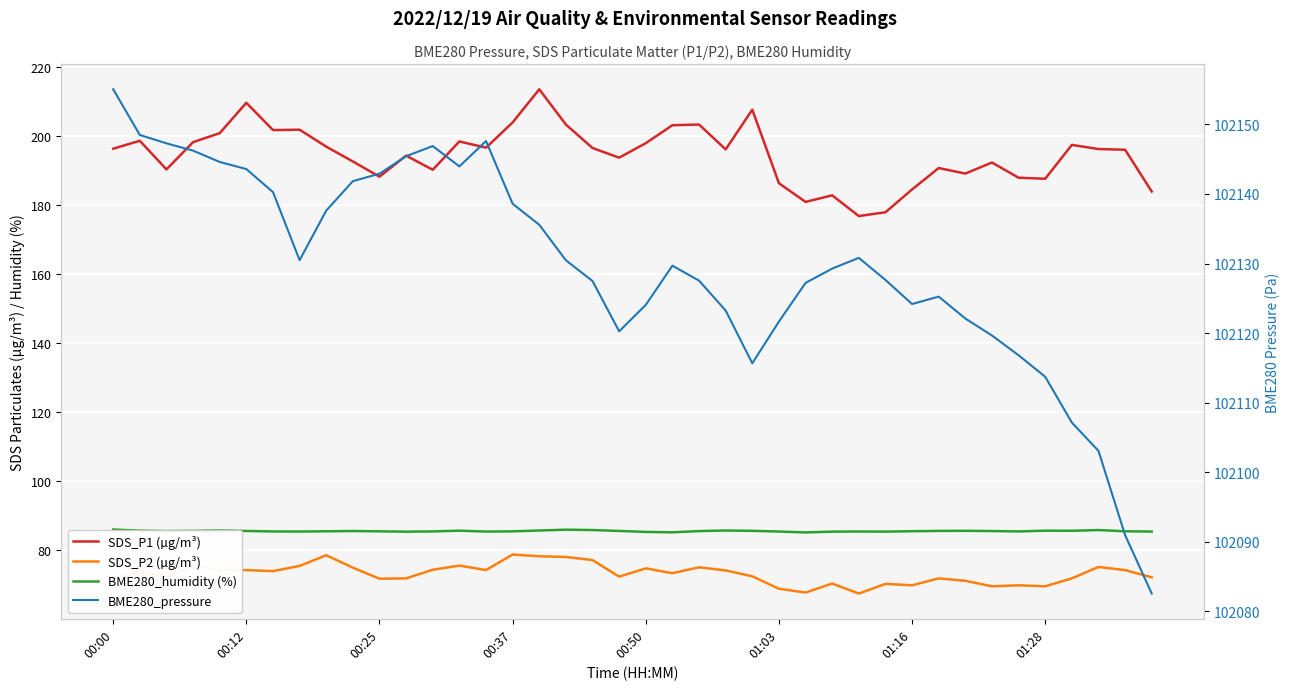

What is the difference between the BME280_pressure values at 8 and 16?

2.0